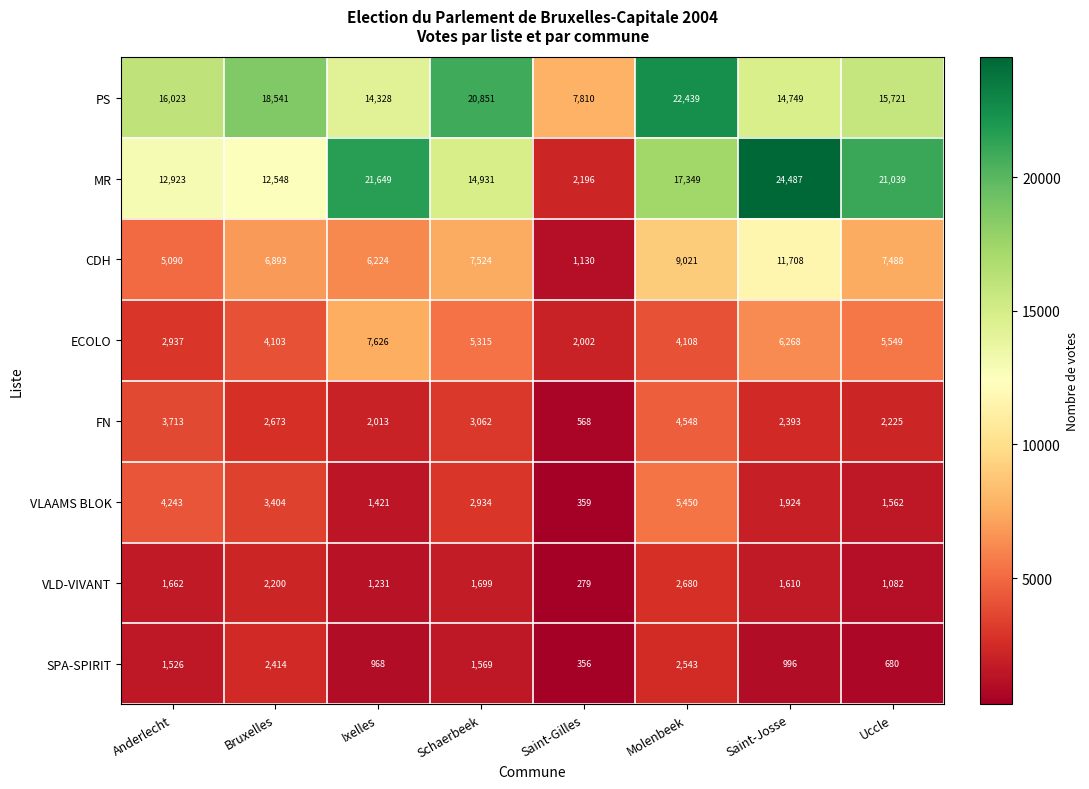

List the series in order of their peak value, highest first.

MR, PS, CDH, ECOLO, VLAAMS BLOK, FN, VLD-VIVANT, SPA-SPIRIT